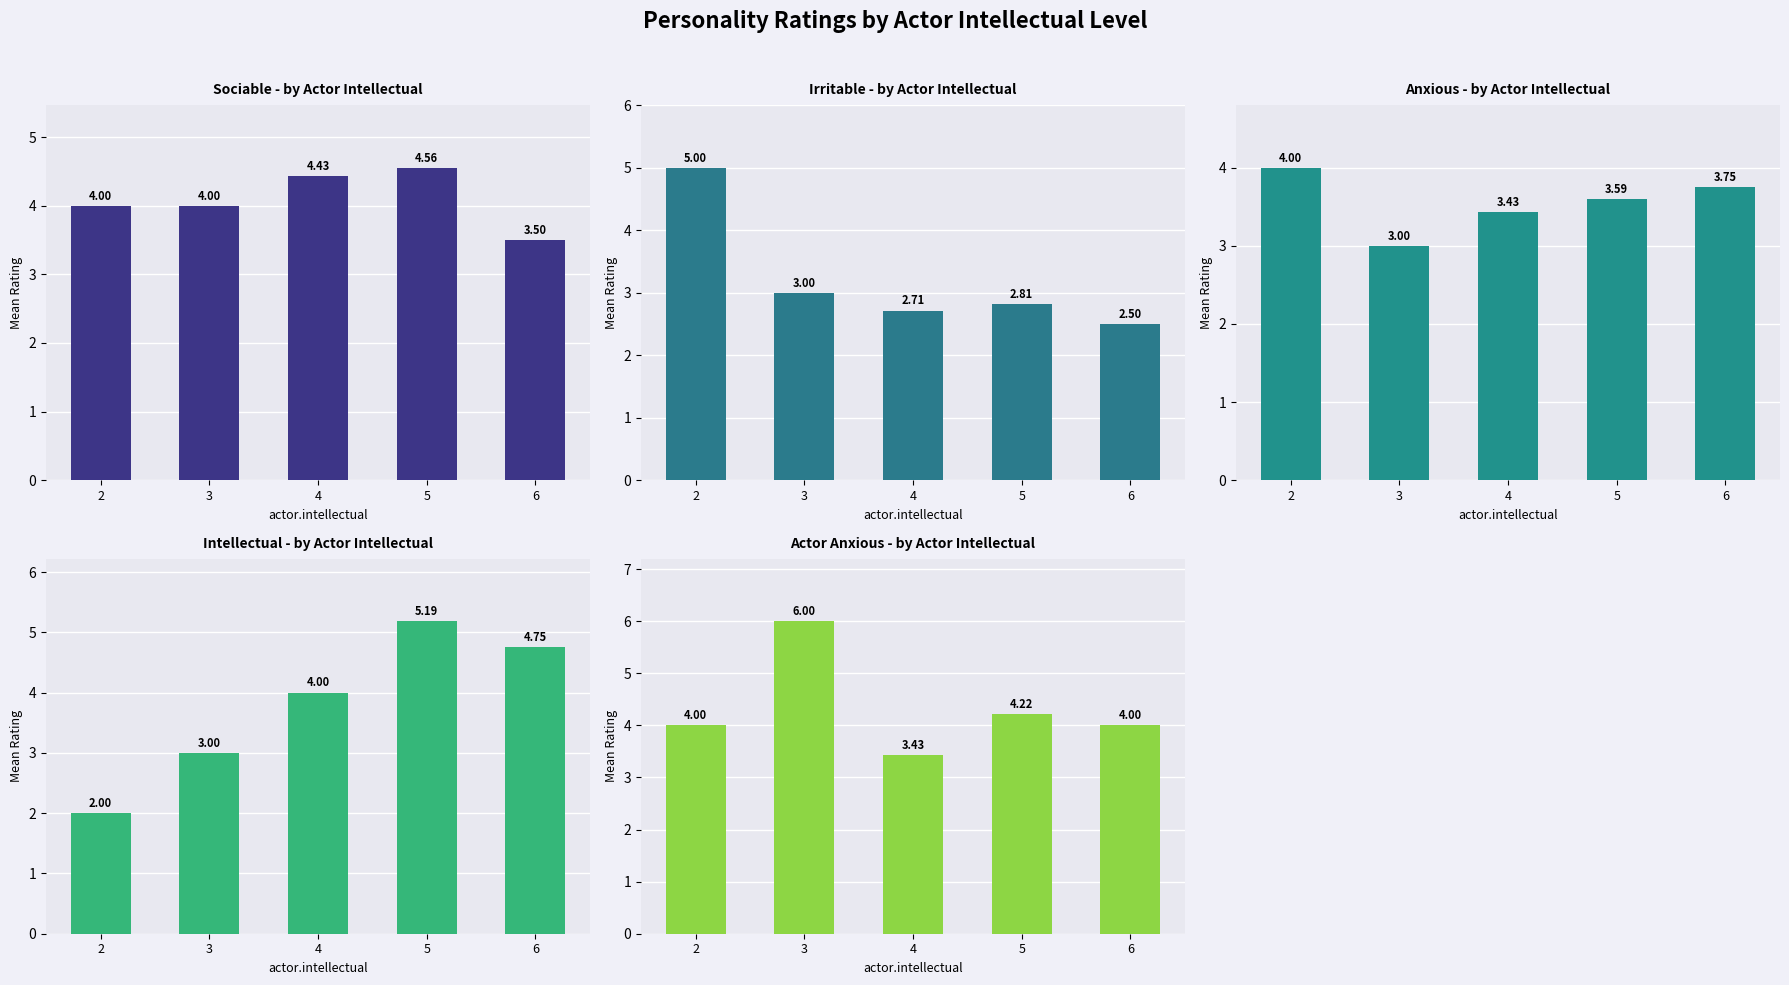

At 6, list the series in order from smallest to largest.

irritable, sociable, anxious, actor.anxious, intellectual